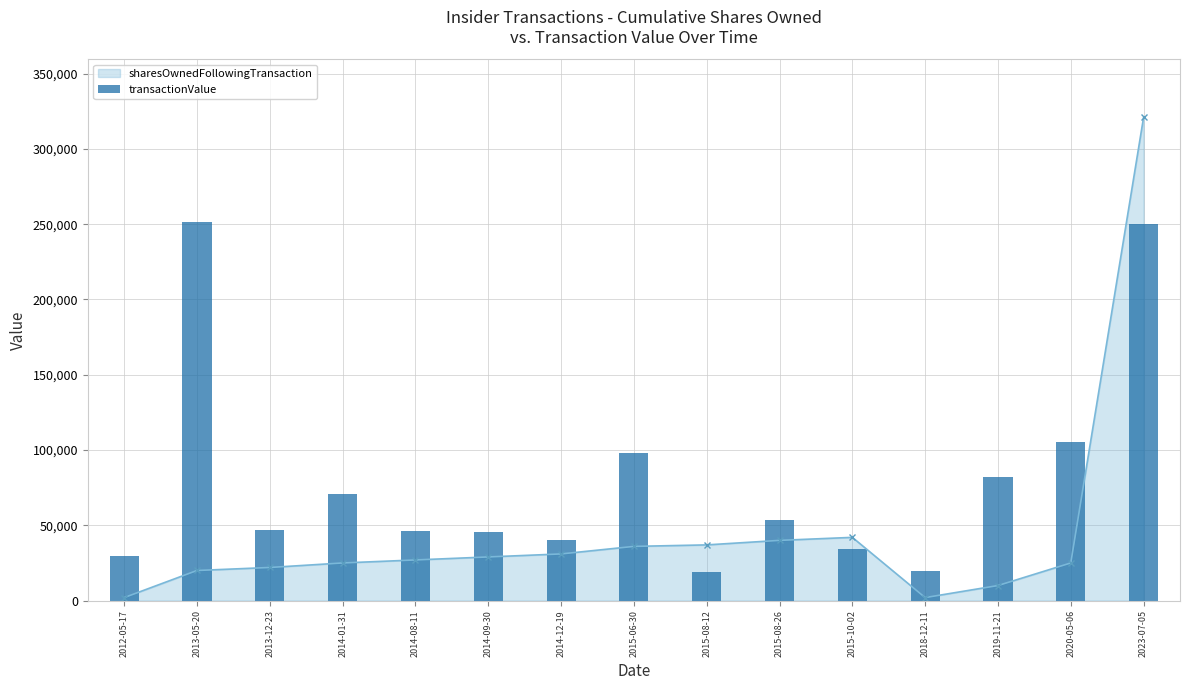

Reading left to right, extract all data points from this chart.

29640	251500	46700	70950	46400	45416	40292	97970	18842	53340	34240	19838	82400	105038	249900